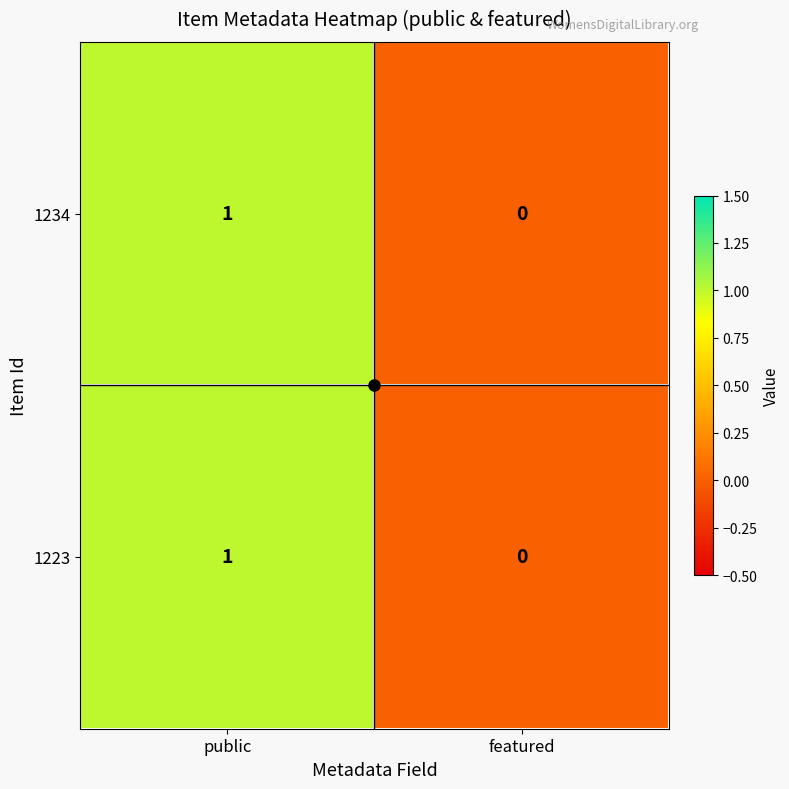

Is the value of 1223 at public greater than the value of 1234 at featured?

Yes